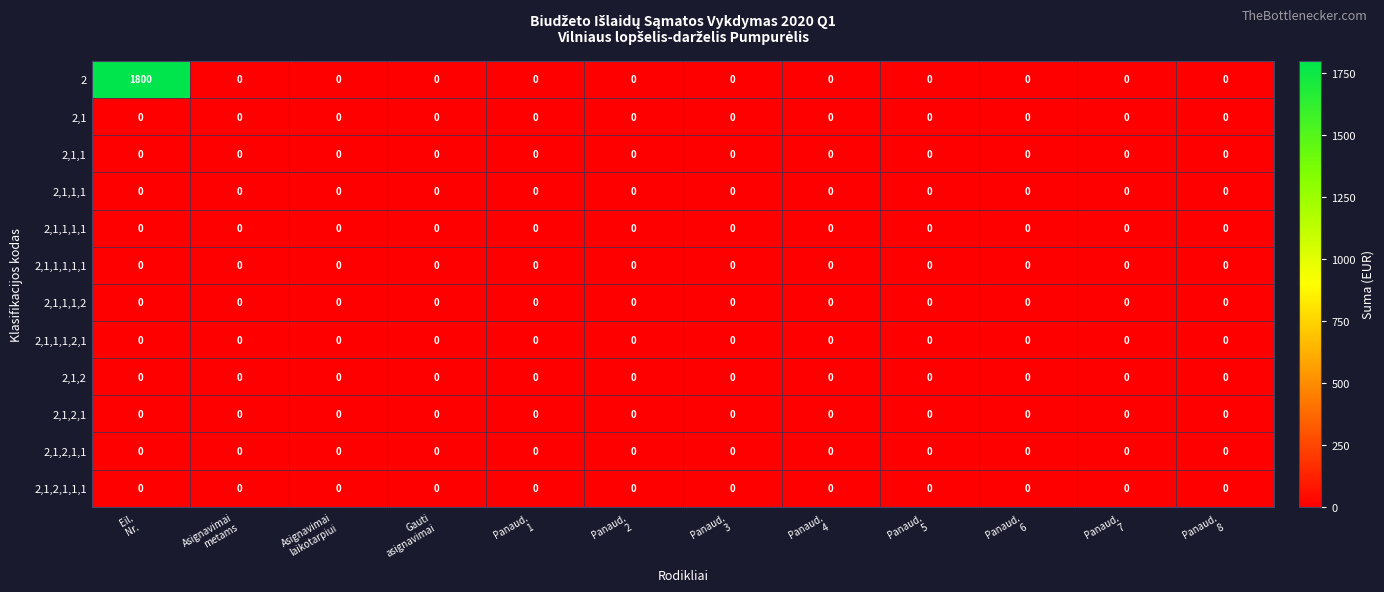

Which series has the largest range (max minus min)?

2